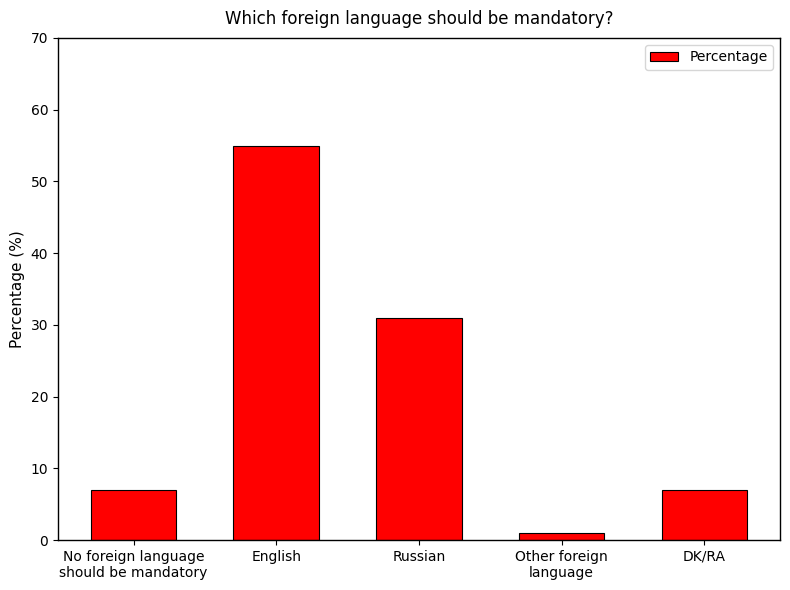

The value at Russian is 31. True or false?

True